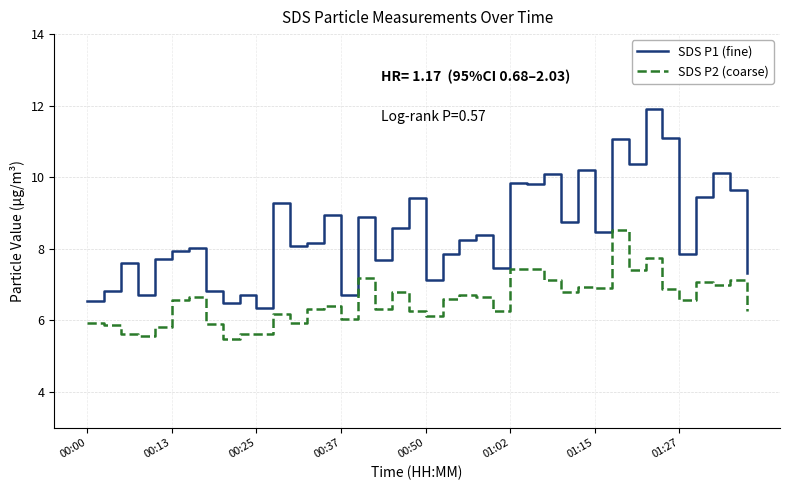

What is the minimum value shown in the chart?

5.5